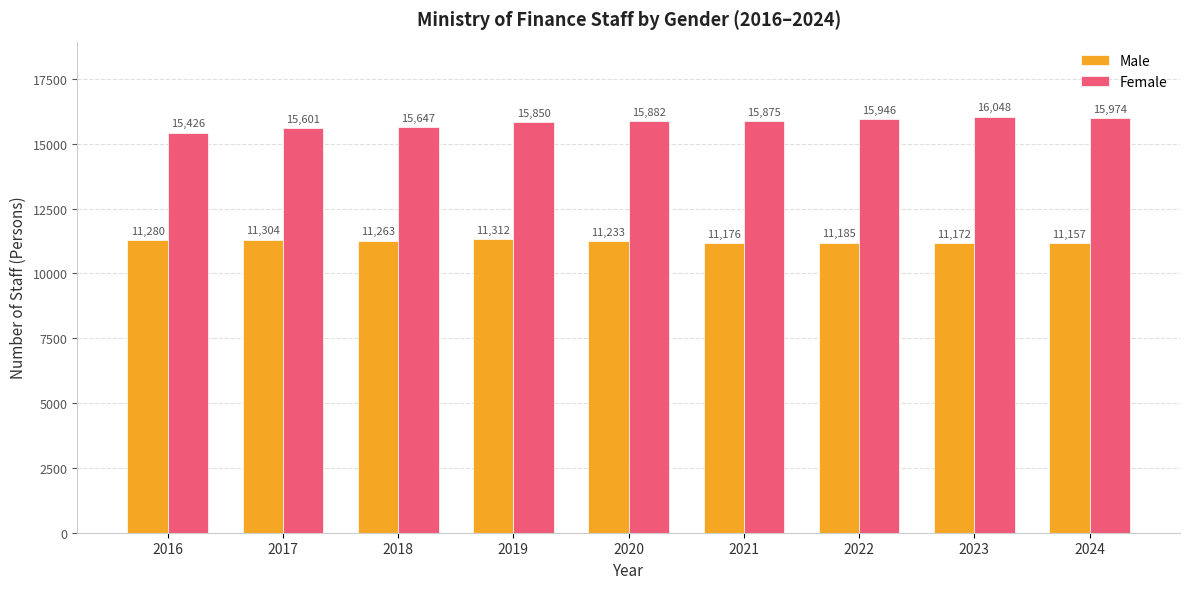

Between 2022 and 2023, which series saw the biggest shift?

Female